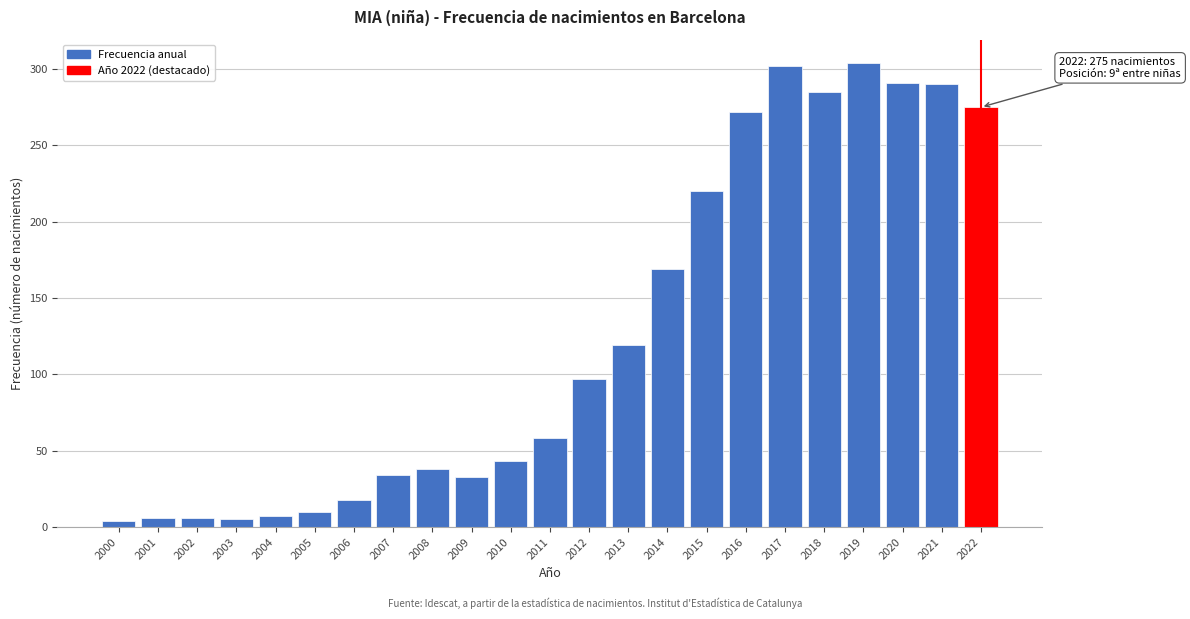

At which label is the value closest to 154?

2014